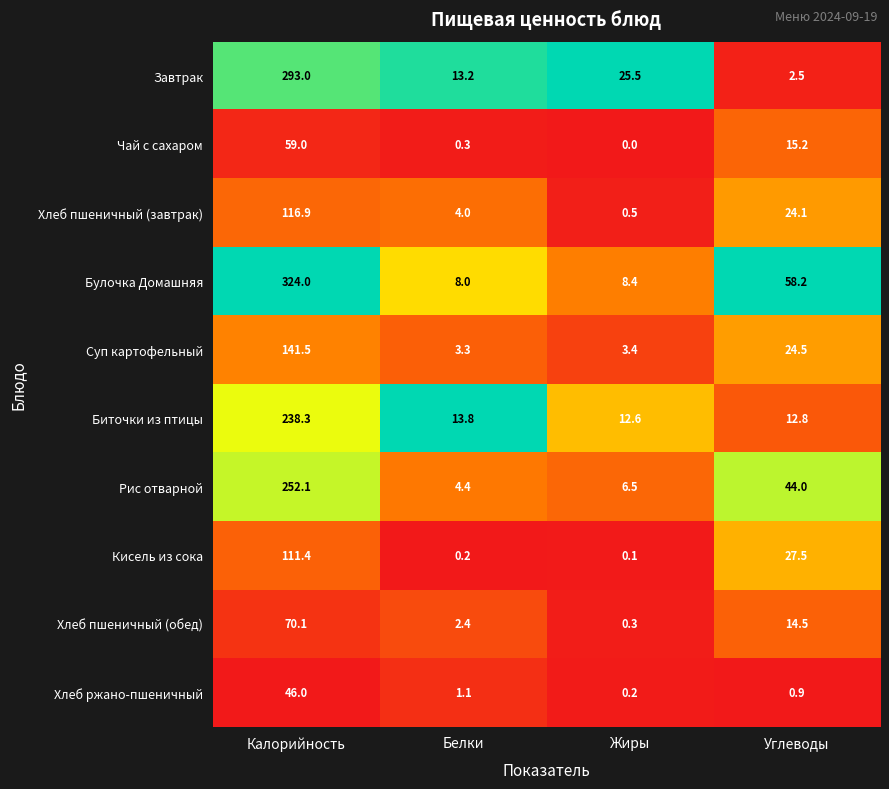

What is the sum of all Хлеб ржано-пшеничный values?

48.2